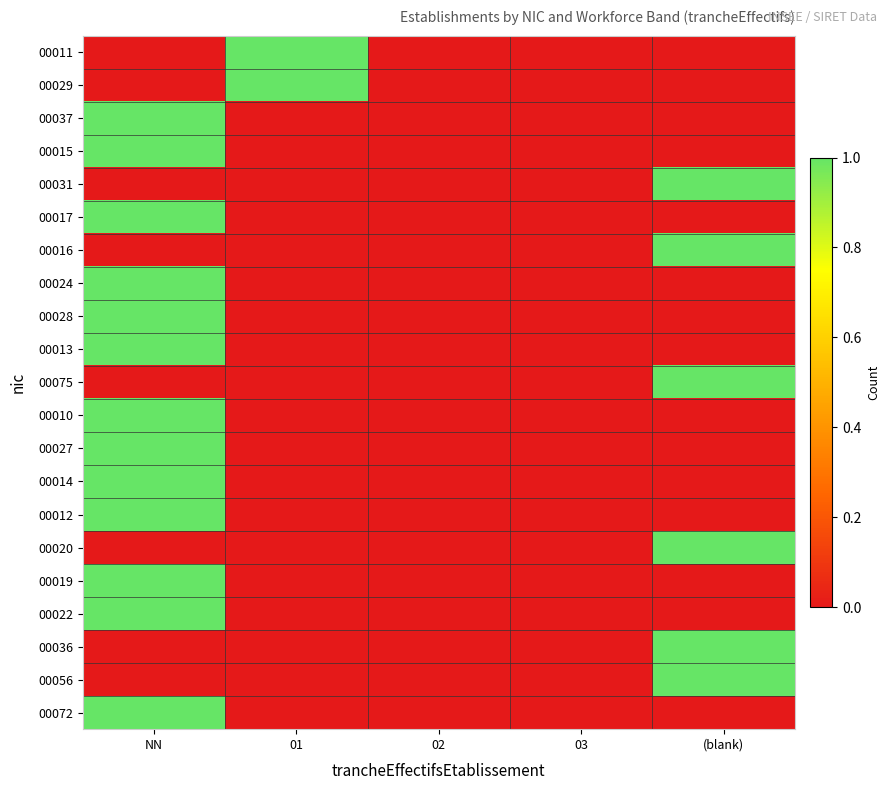

Reading left to right, what are all the values shown in this chart?

00011: NN=0	01=1	02=0	03=0	(blank)=0
00029: NN=0	01=1	02=0	03=0	(blank)=0
00037: NN=1	01=0	02=0	03=0	(blank)=0
00015: NN=1	01=0	02=0	03=0	(blank)=0
00031: NN=0	01=0	02=0	03=0	(blank)=1
00017: NN=1	01=0	02=0	03=0	(blank)=0
00016: NN=0	01=0	02=0	03=0	(blank)=1
00024: NN=1	01=0	02=0	03=0	(blank)=0
00028: NN=1	01=0	02=0	03=0	(blank)=0
00013: NN=1	01=0	02=0	03=0	(blank)=0
00075: NN=0	01=0	02=0	03=0	(blank)=1
00010: NN=1	01=0	02=0	03=0	(blank)=0
00027: NN=1	01=0	02=0	03=0	(blank)=0
00014: NN=1	01=0	02=0	03=0	(blank)=0
00012: NN=1	01=0	02=0	03=0	(blank)=0
00020: NN=0	01=0	02=0	03=0	(blank)=1
00019: NN=1	01=0	02=0	03=0	(blank)=0
00022: NN=1	01=0	02=0	03=0	(blank)=0
00036: NN=0	01=0	02=0	03=0	(blank)=1
00056: NN=0	01=0	02=0	03=0	(blank)=1
00072: NN=1	01=0	02=0	03=0	(blank)=0